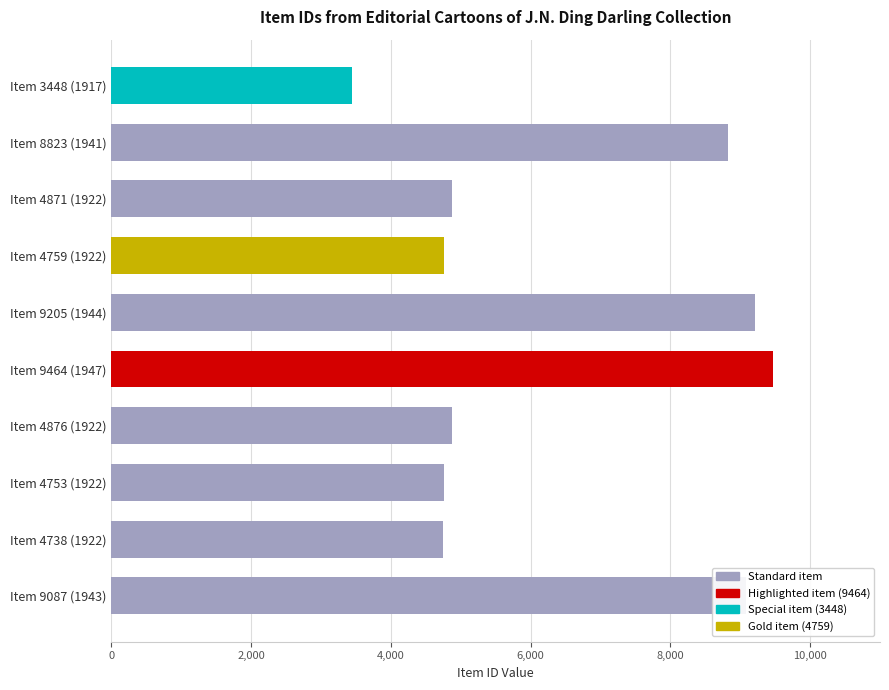

What is the change in value from Item 9205 (1944) to Item 4738 (1922)?

-4467